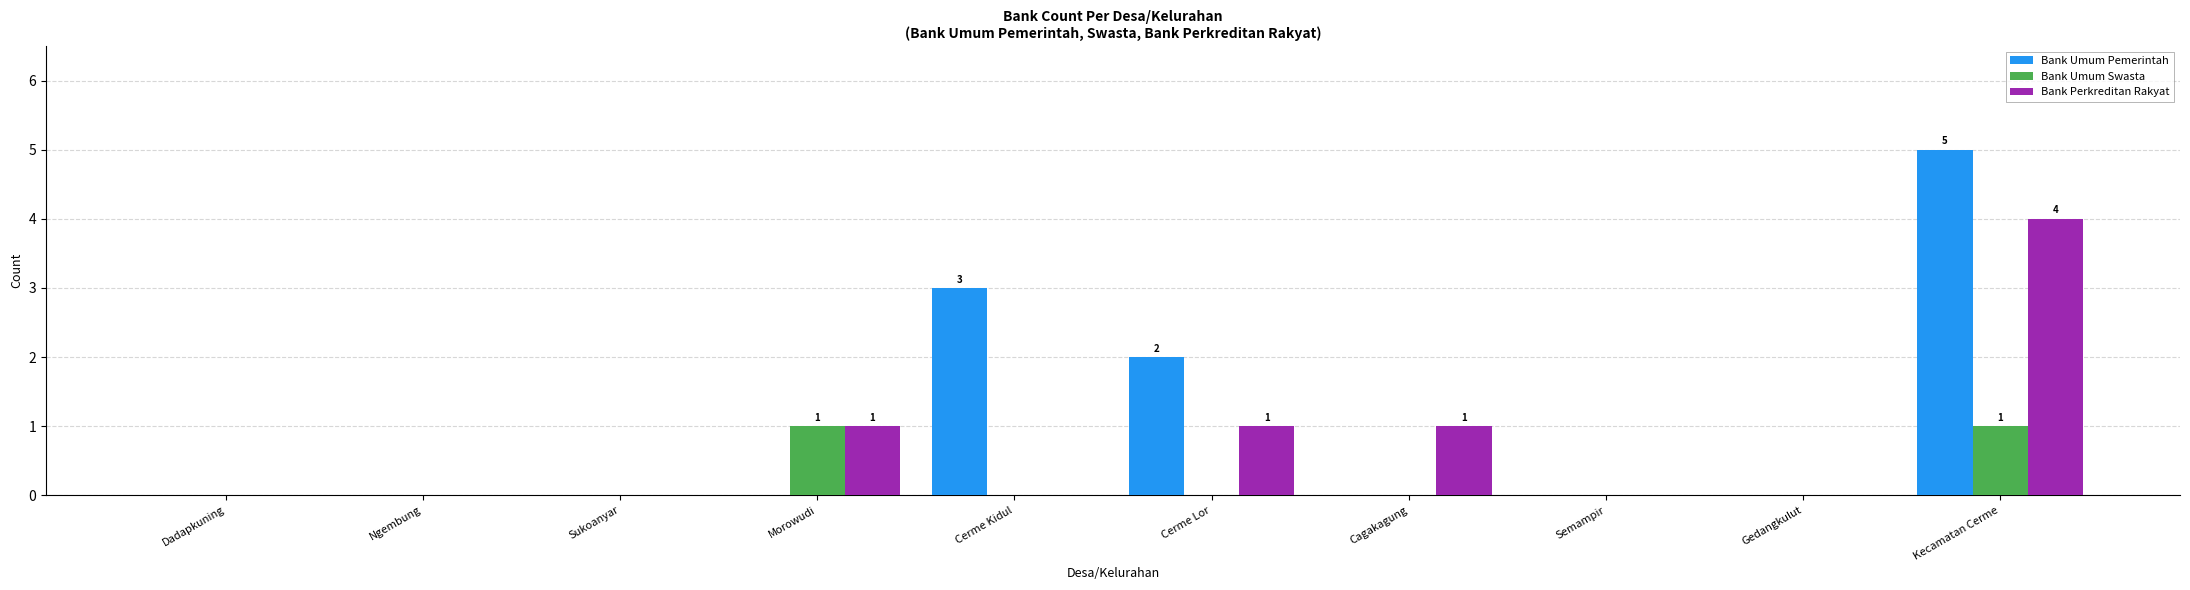

What is the sum of all Bank Umum Pemerintah values?

10